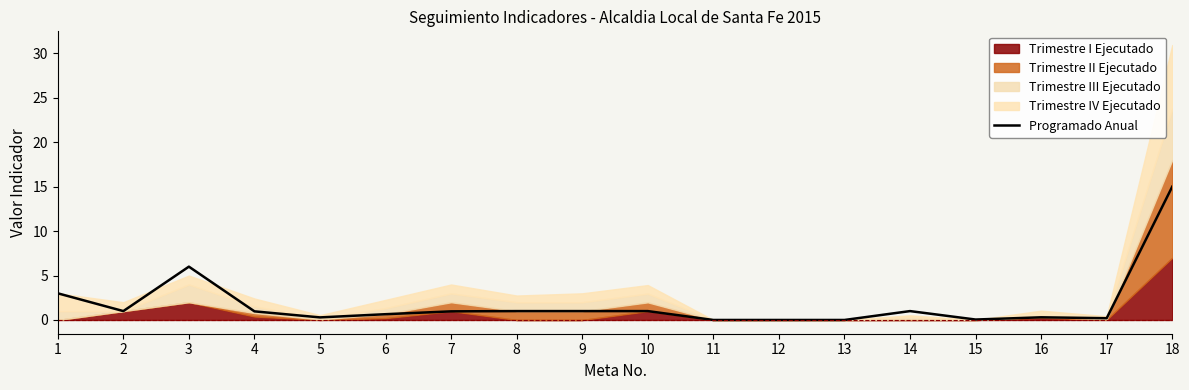

The value at 14 is 0.4. True or false?

False